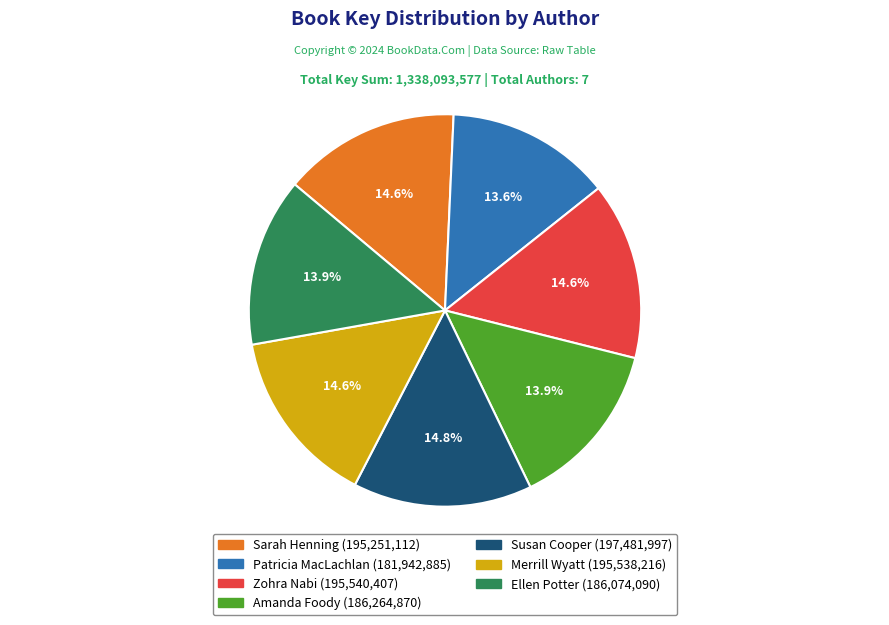

Is there any slice that represents more than half of the pie?

No